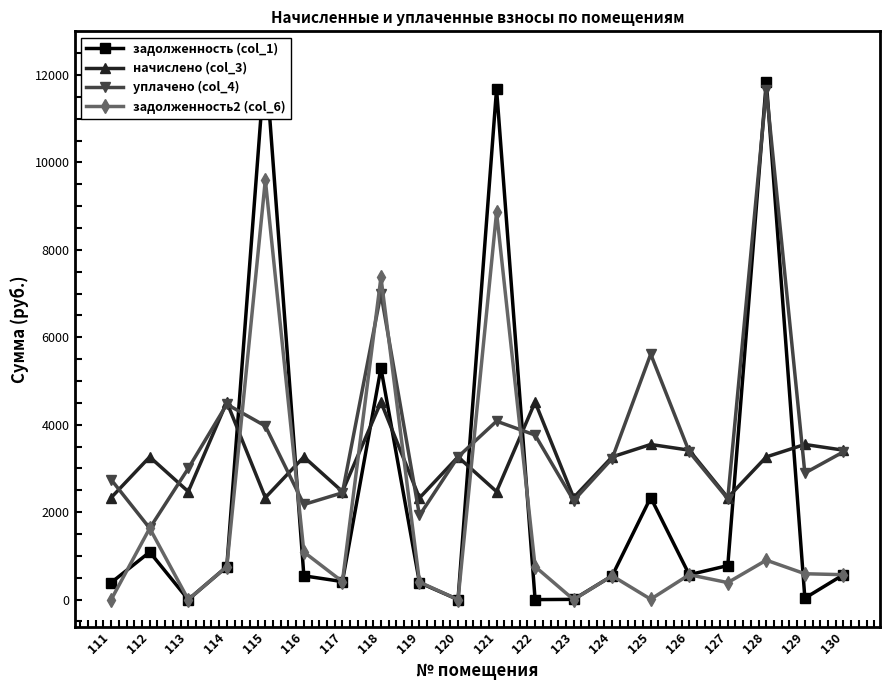

How many values in the задолженность2 (col_6) series exceed 569?

11